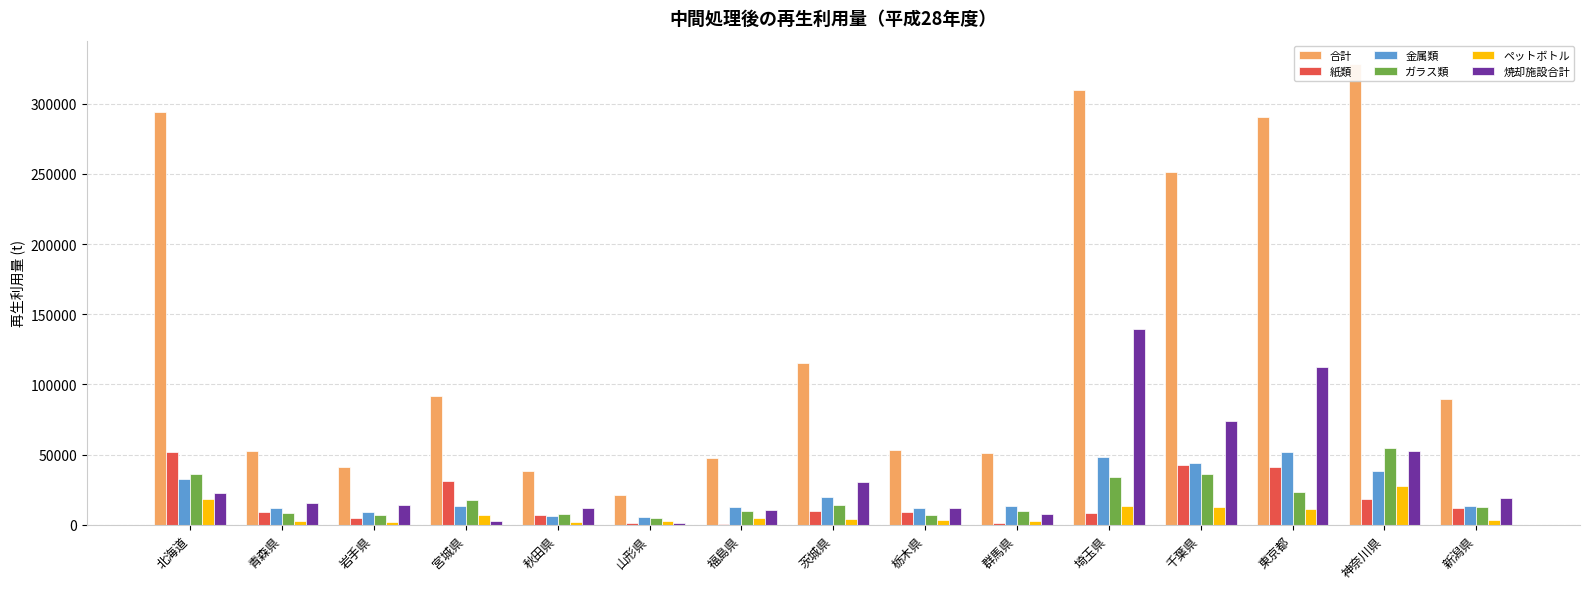

What is the sum of the 焼却施設合計 values at 新潟県 and 福島県?

29670.0